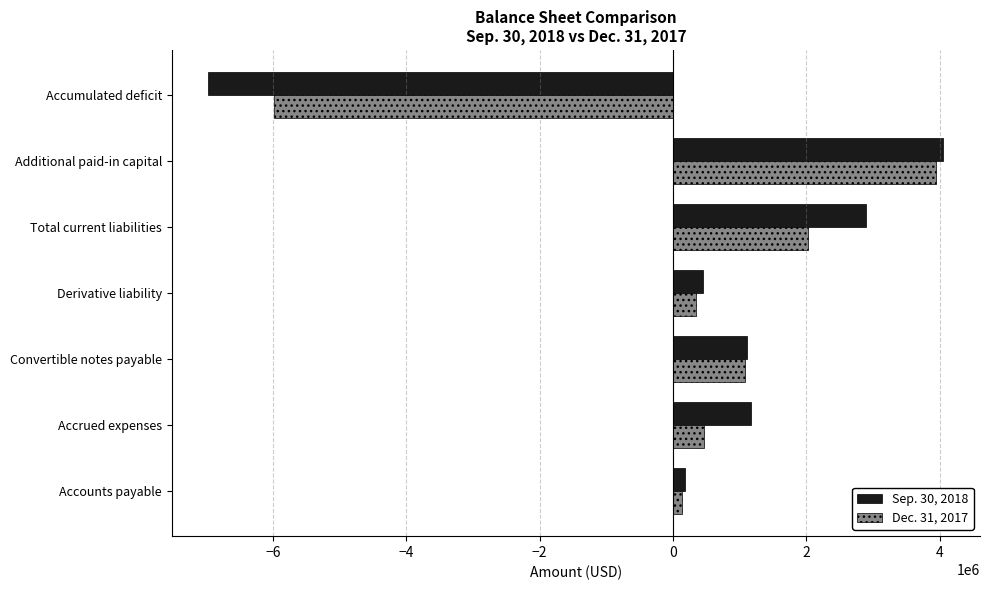

The Dec. 31, 2017 series shows 6388916 at Additional paid-in capital. True or false?

False